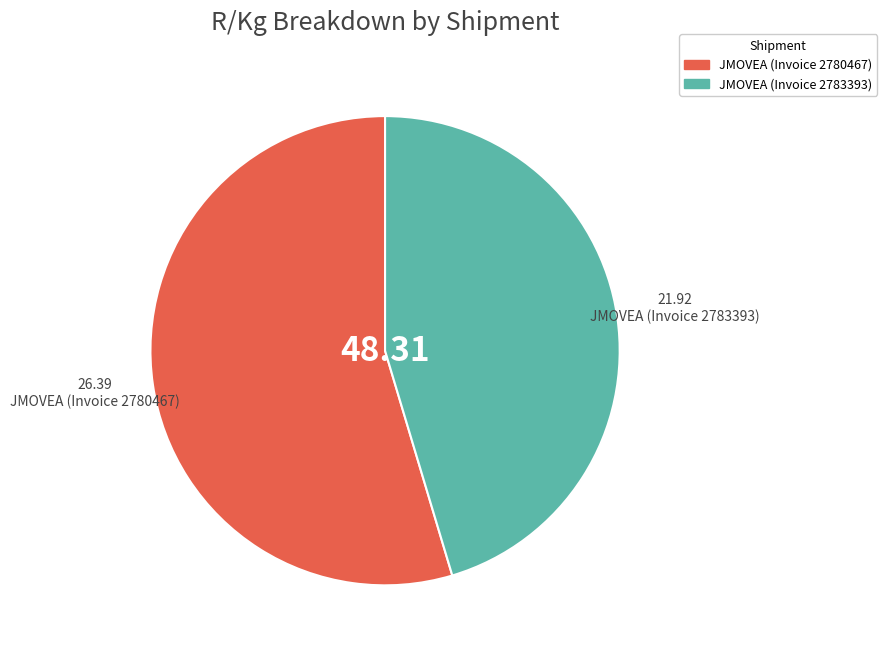

Does JMOVEA (Invoice 2780467) account for over 50% of the chart?

Yes